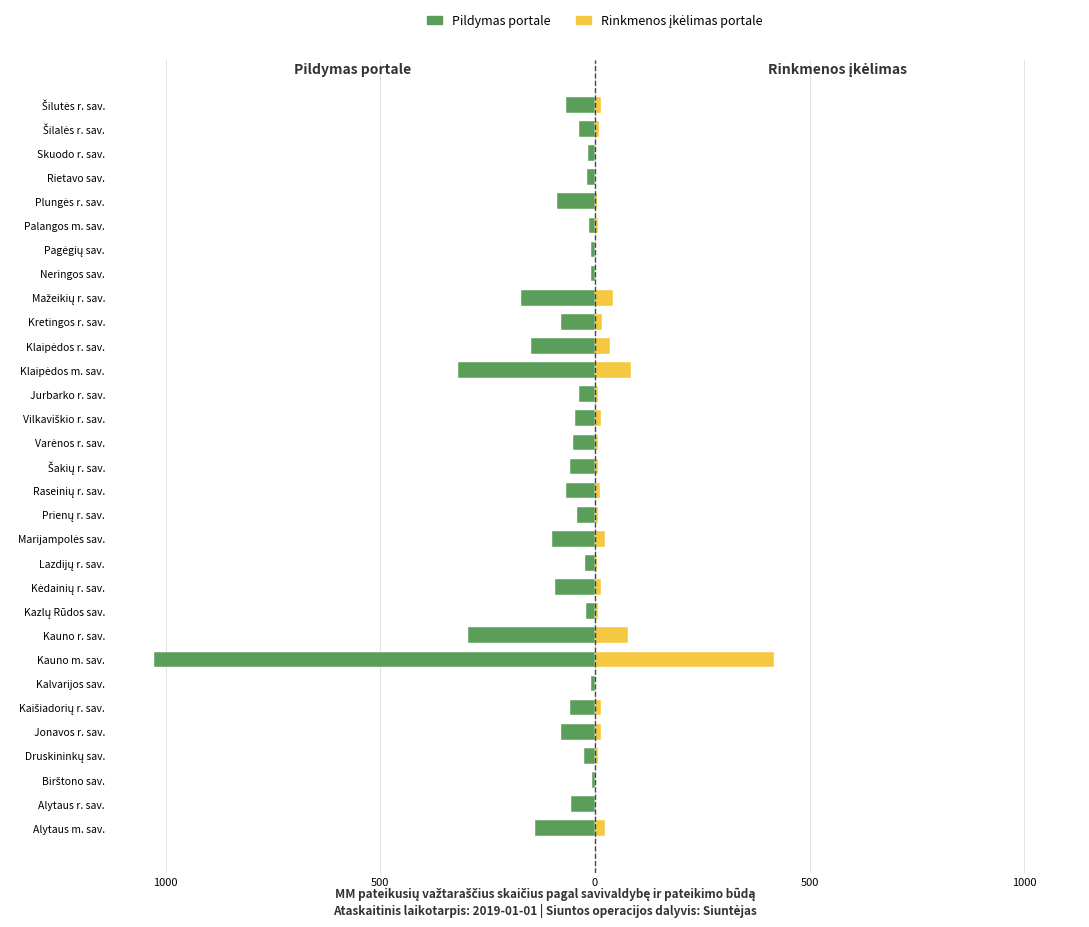

What is the spread (max minus min) of values at Mažeikių r. sav.?

213